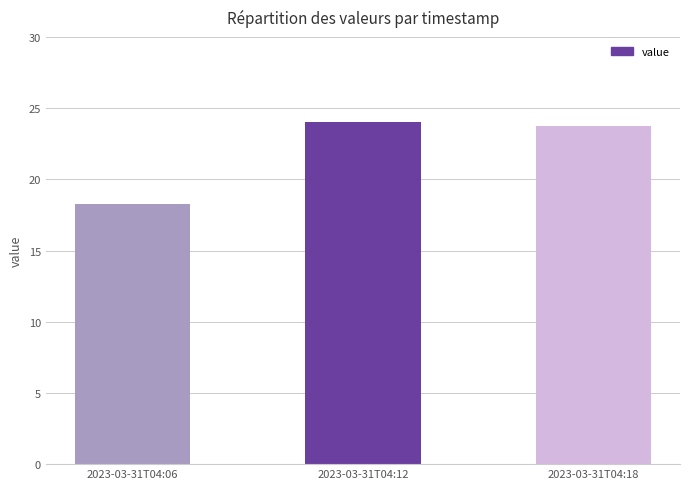

Between 2023-03-31T04:12 and 2023-03-31T04:06, which is larger?

2023-03-31T04:12